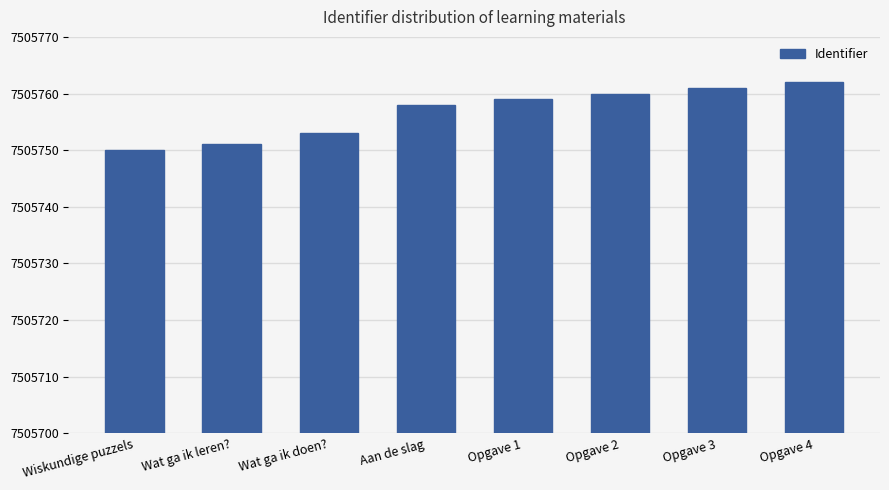

Between Opgave 4 and Wat ga ik doen?, which is larger?

Opgave 4